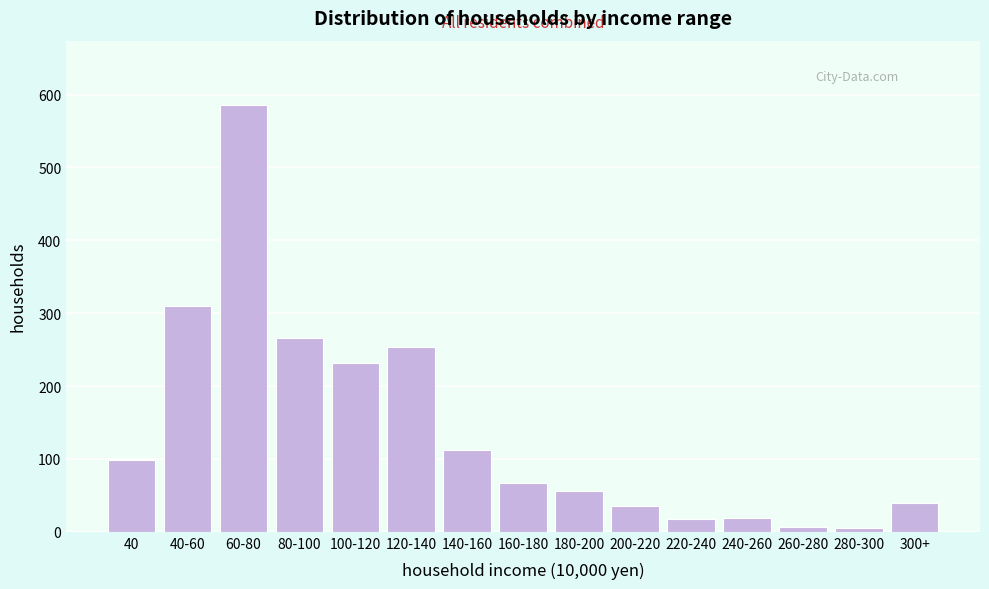

What is the label of the 10th bar from the right?

120-140